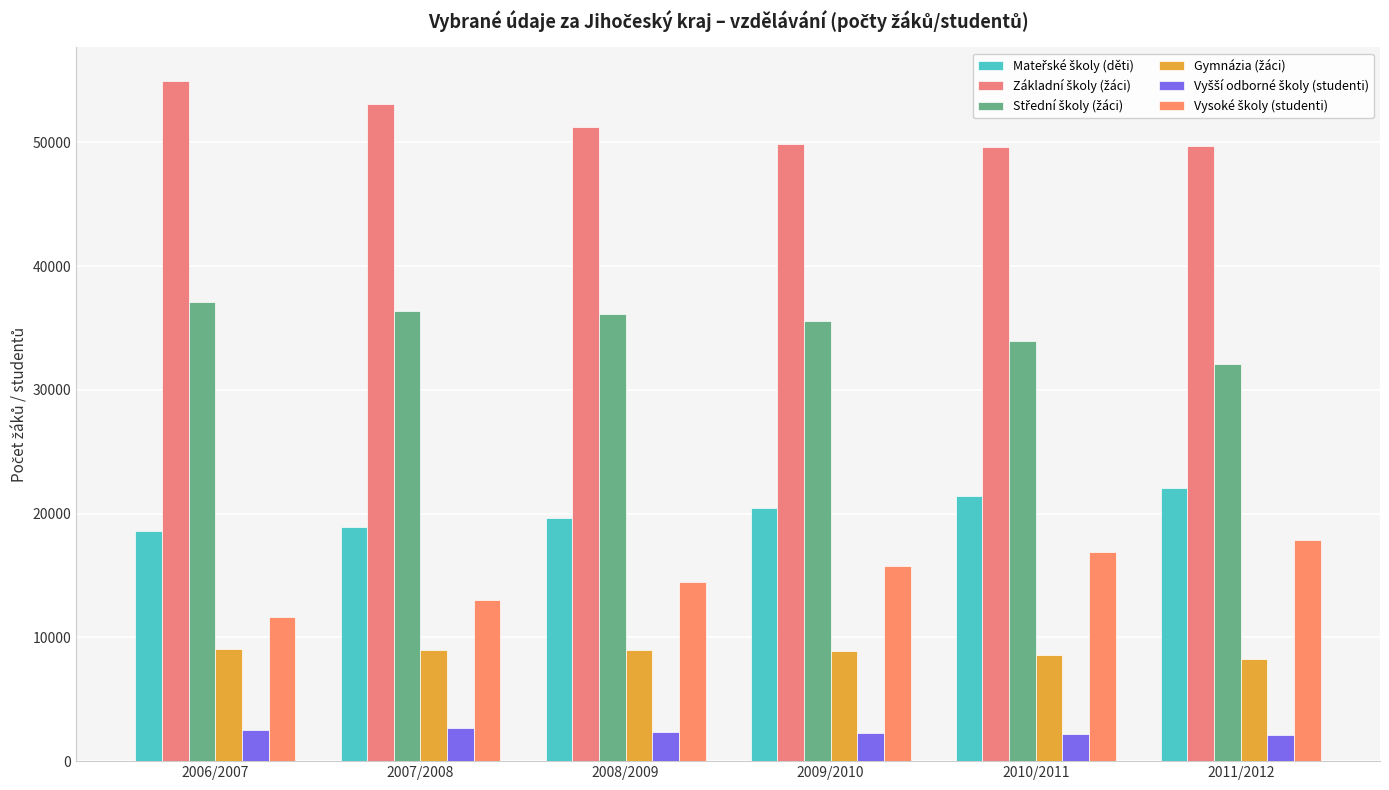

Are the bars grouped side by side (vs. stacked)?

Yes